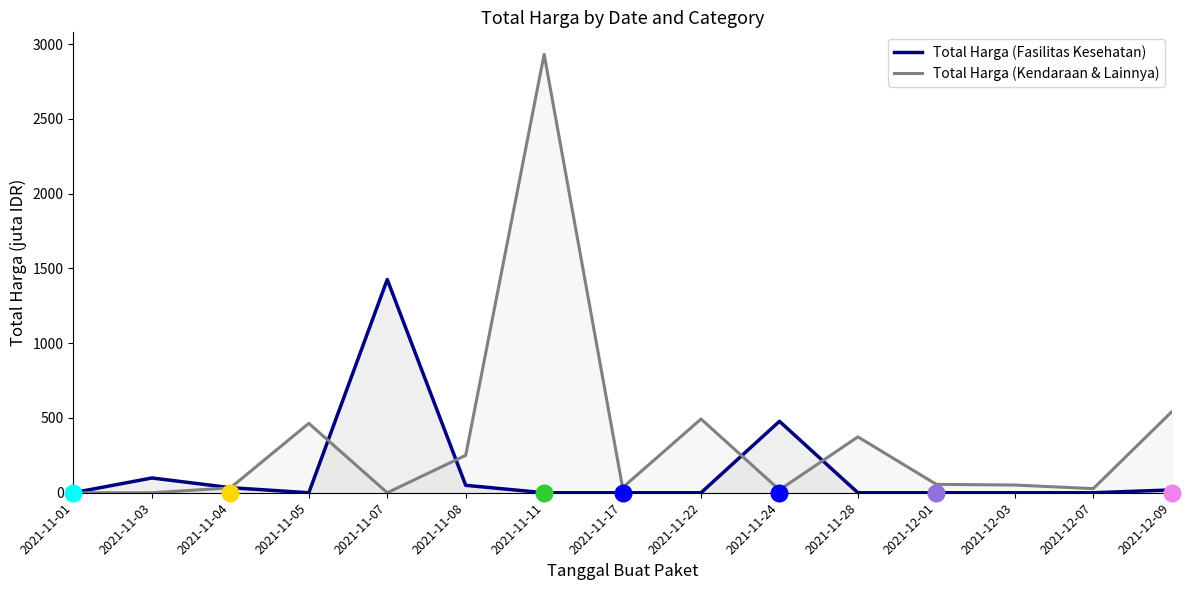

What position from the left is 2021-11-05?

4